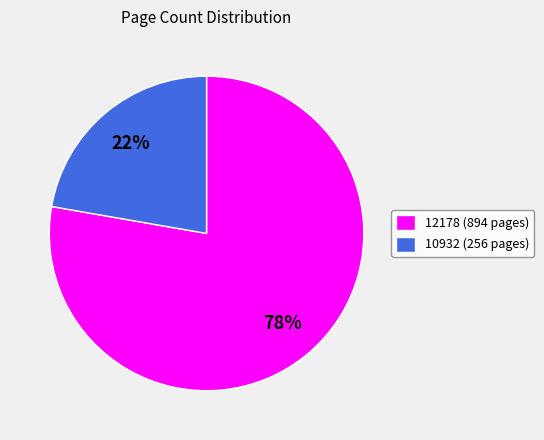

Rank the categories by value from highest to lowest.

12178, 10932